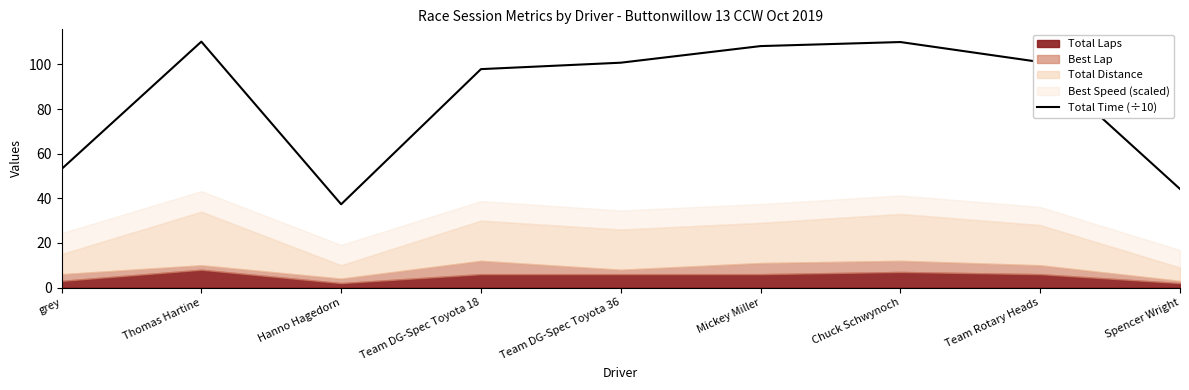

Which category has the highest value across all series?

Thomas Hartine